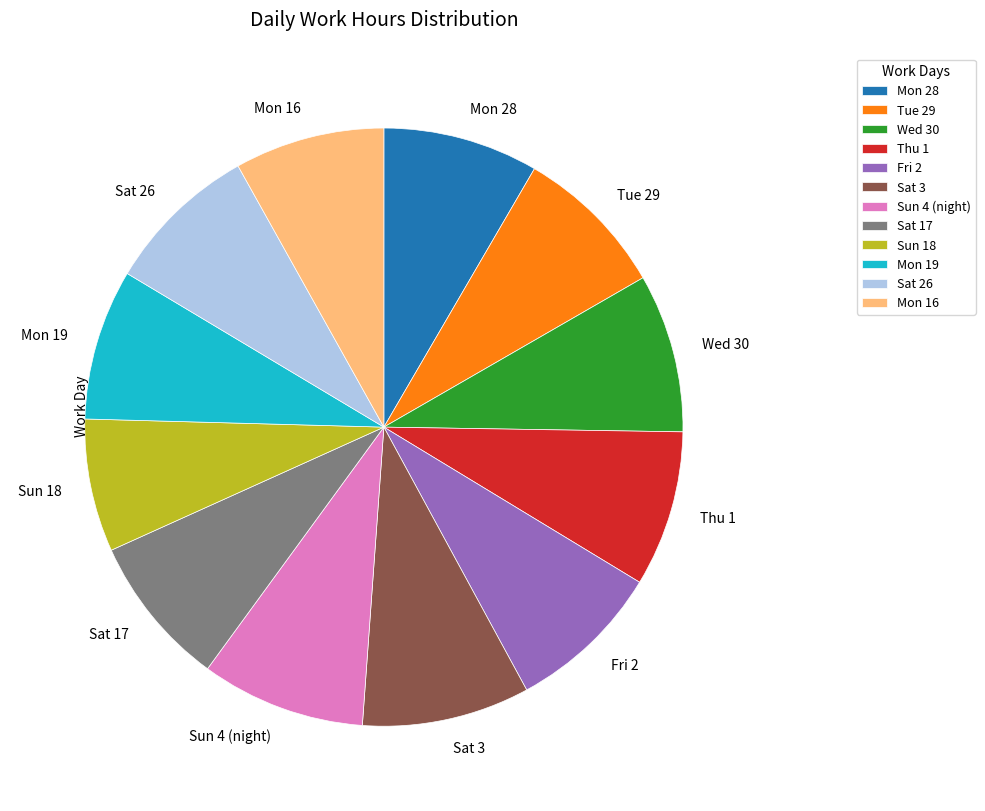

Which has a higher value, Sun 4 (night) or Mon 16?

Sun 4 (night)